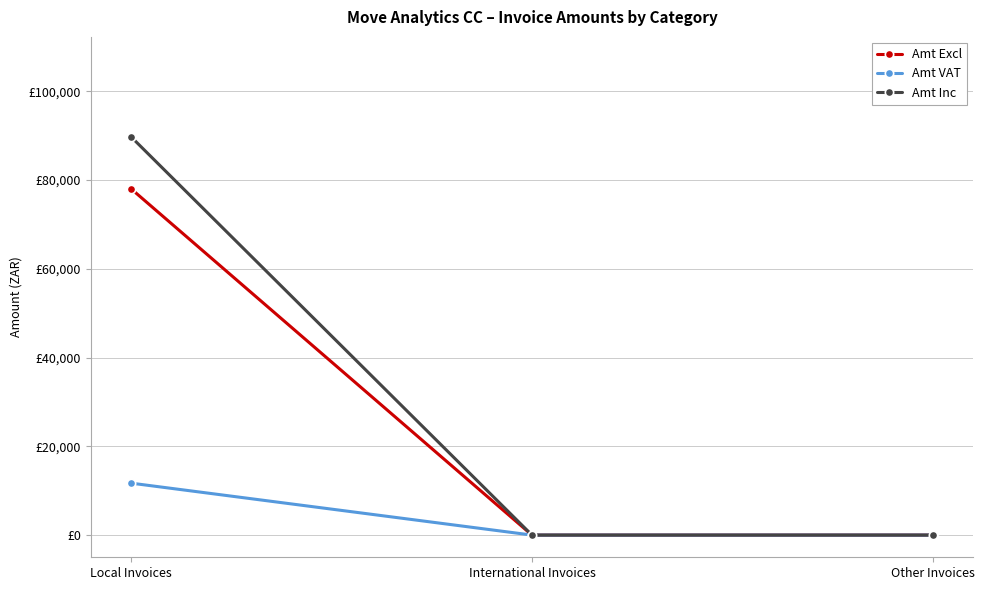

What are all the series names shown in the legend?

Amt Excl, Amt VAT, Amt Inc